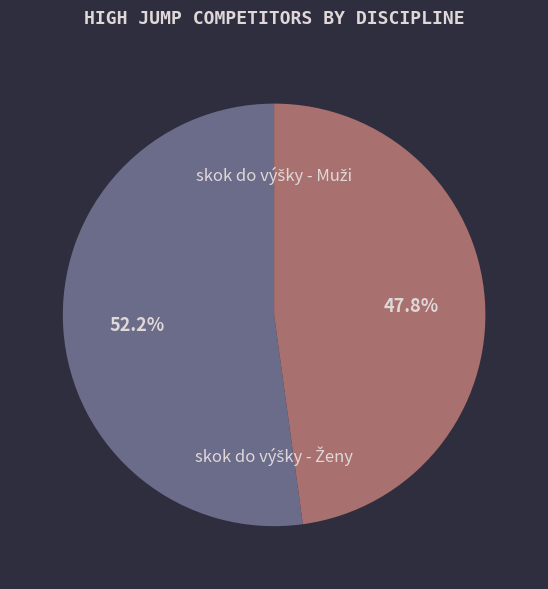

To the nearest percent, what is the difference between the largest and smallest slice percentages?

4%